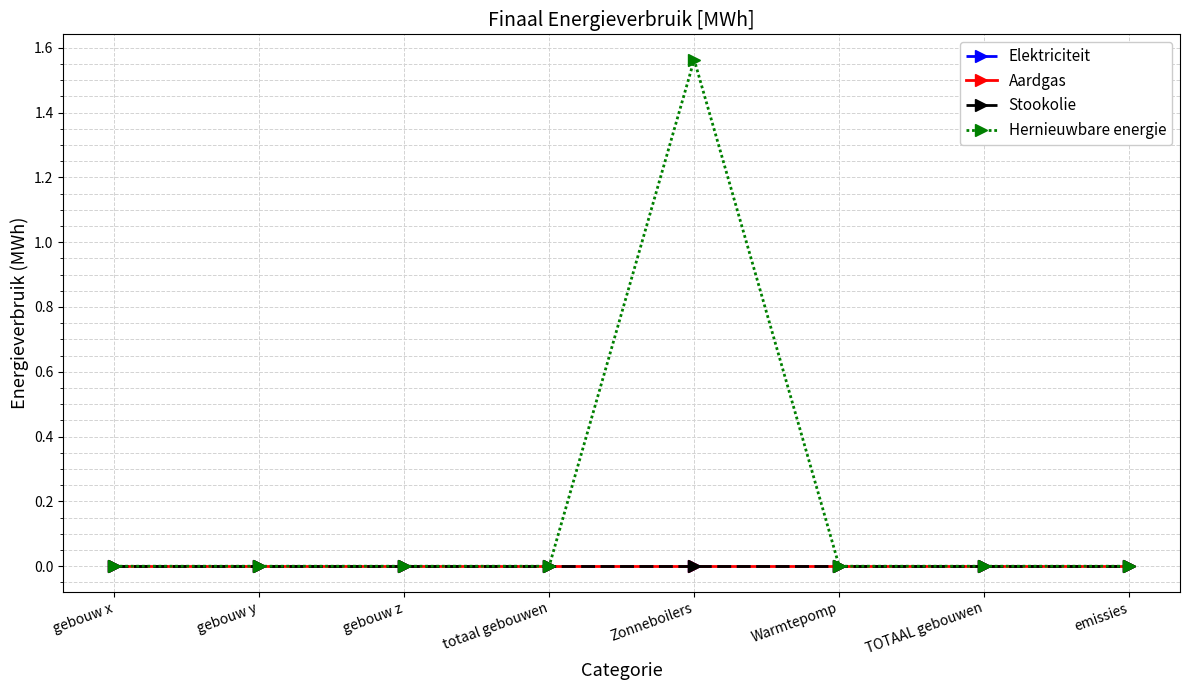

Does the chart have visible grid lines?

Yes